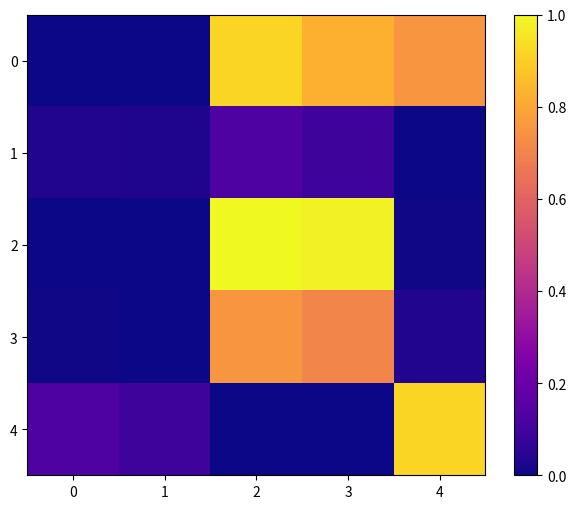

What is the spread (max minus min) of values at 1?

0.1